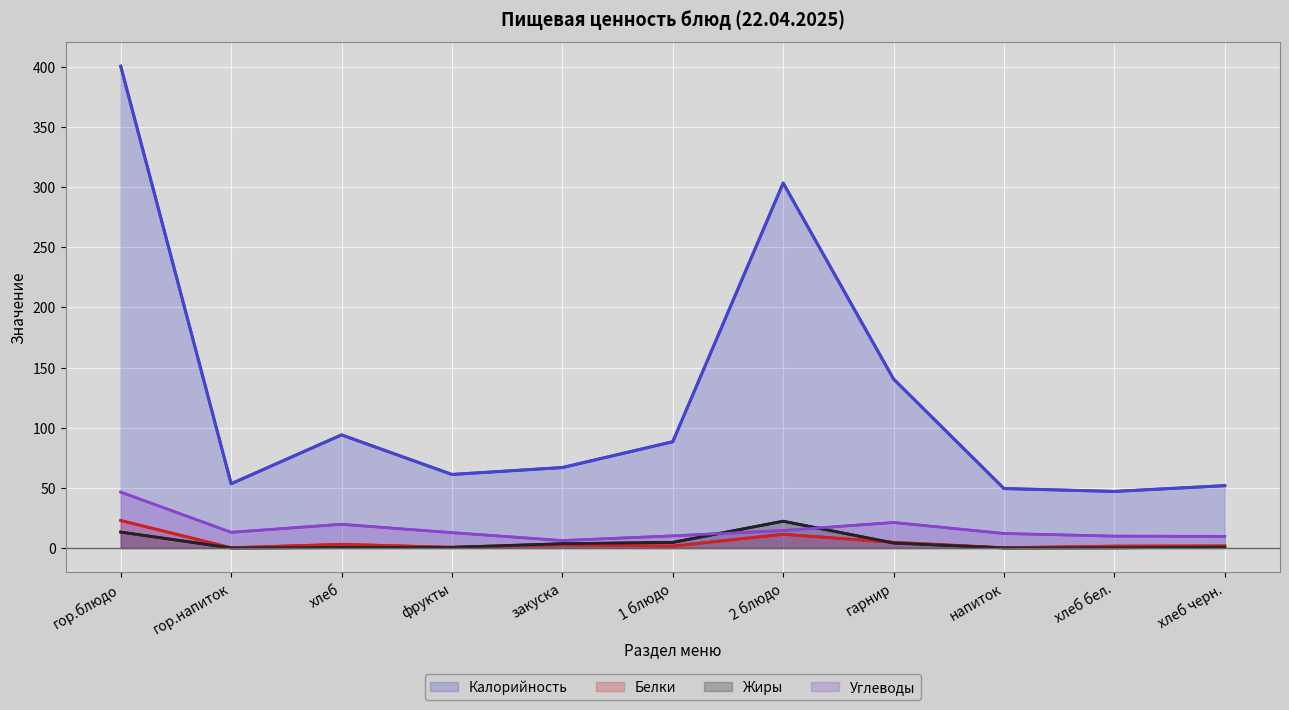

What is the sum of all Белки values?

50.2